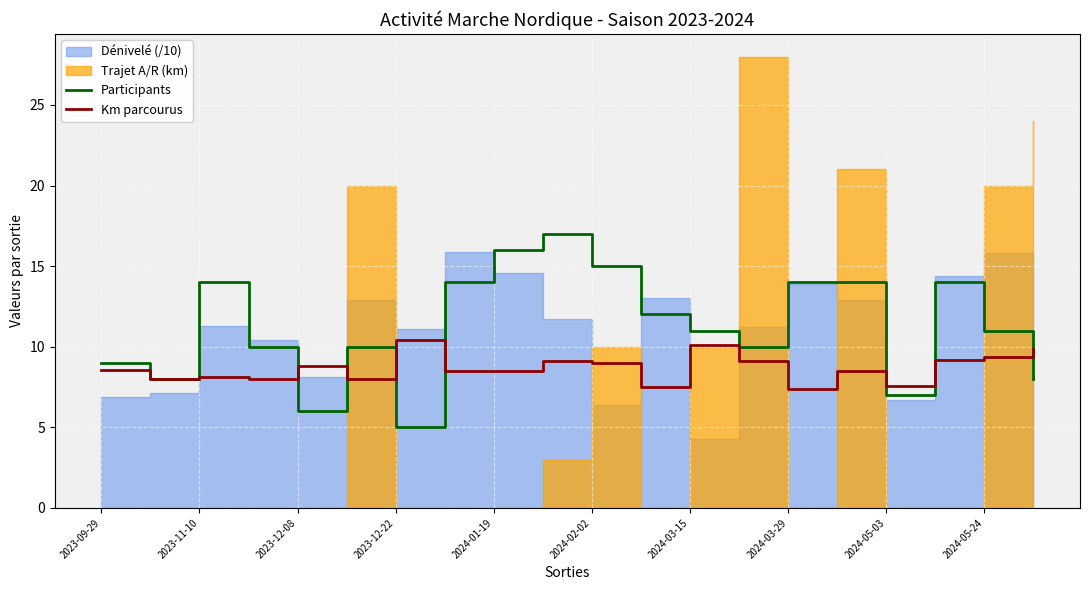

True or false: Participants and Km parcourus cross at least once.

True